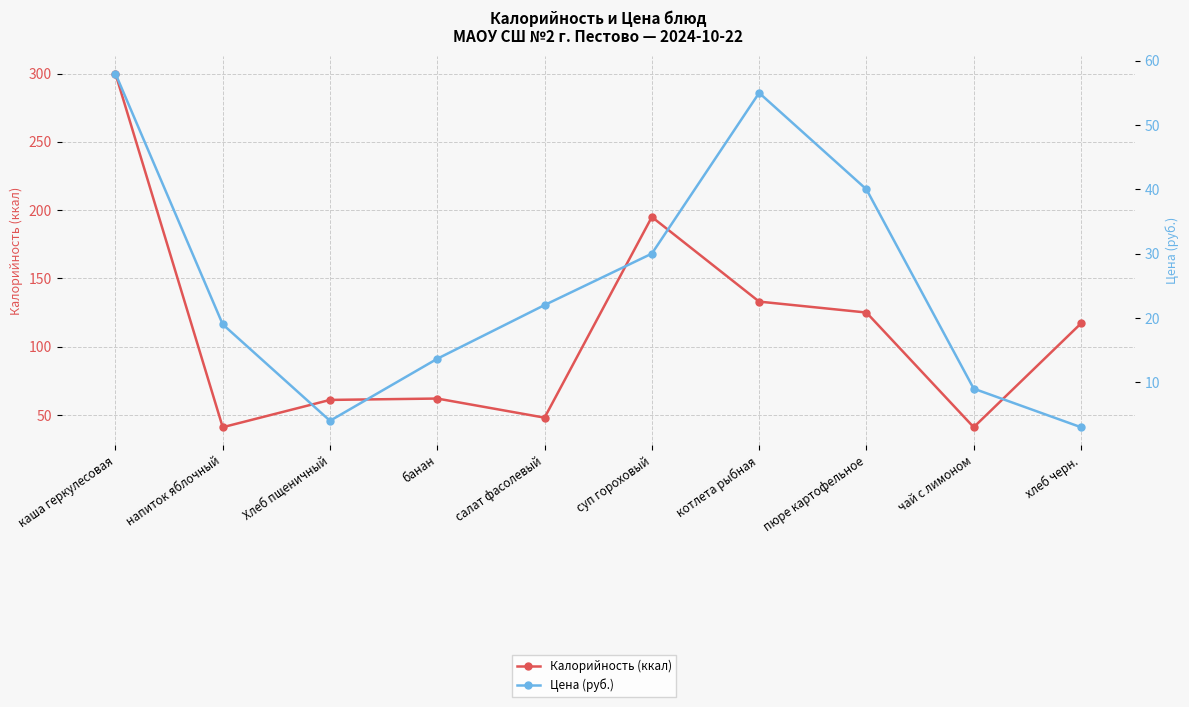

How many values in the Калорийность (ккал) series are below 117?

5